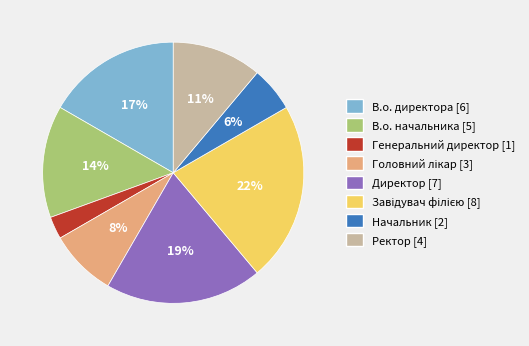

Is there a majority slice in this chart?

No